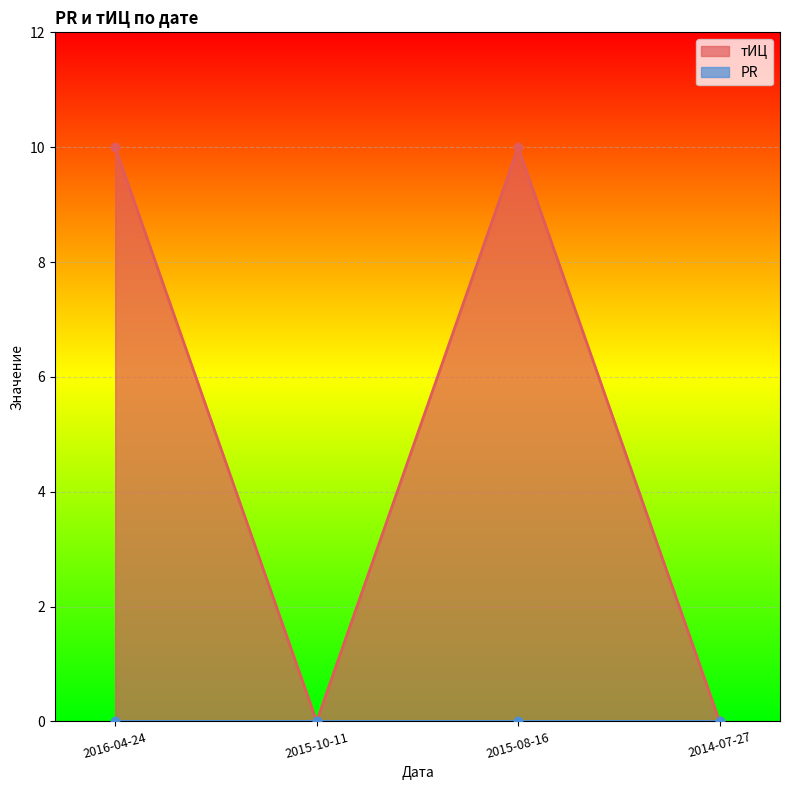

At which category does the data reach its first local valley?

2015-10-11